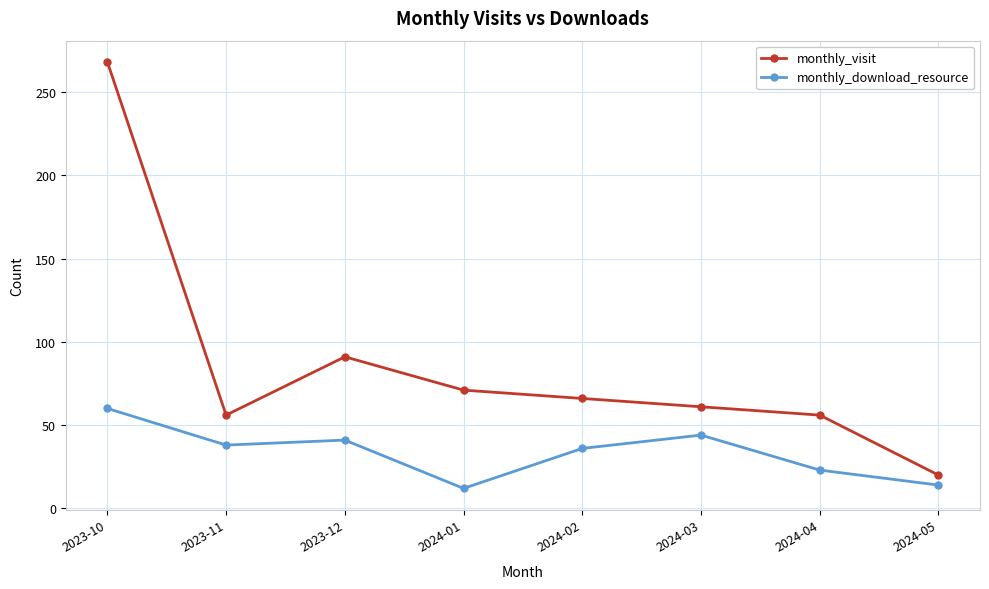

Which series has the widest spread of values?

monthly_visit